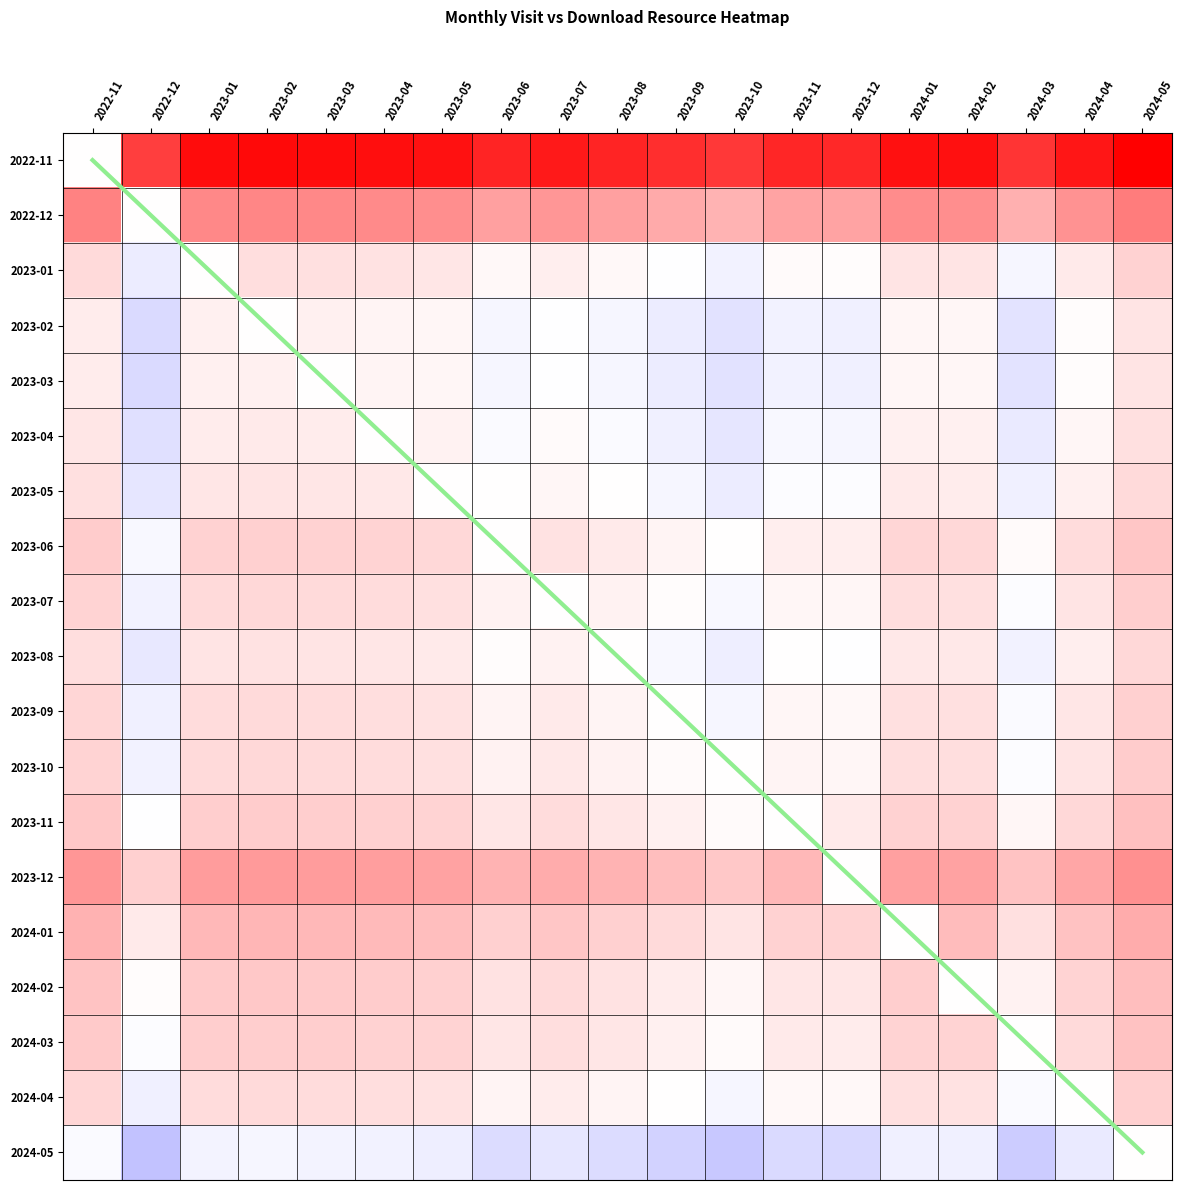

At how many categories does at least one series exceed 10?

8